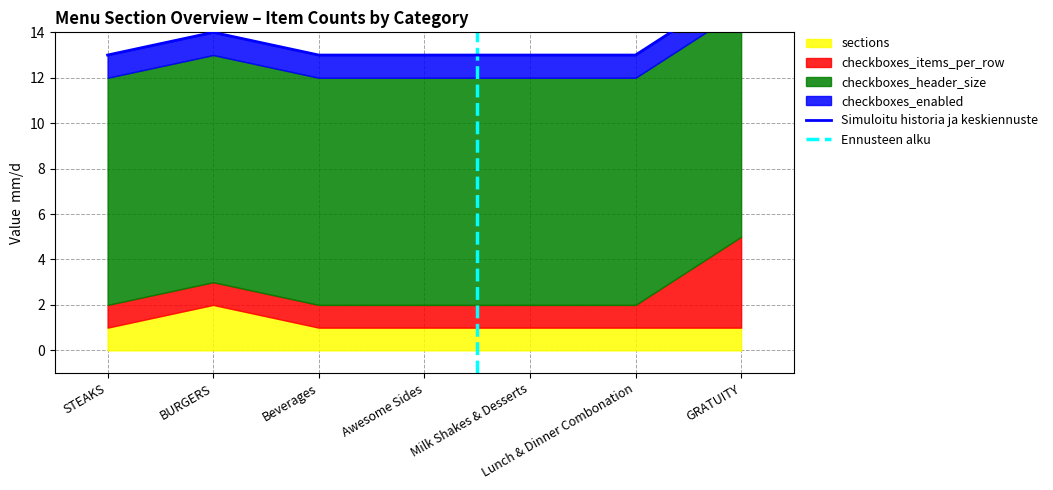

Which series changed the most between Awesome Sides and Lunch & Dinner Combonation?

sections